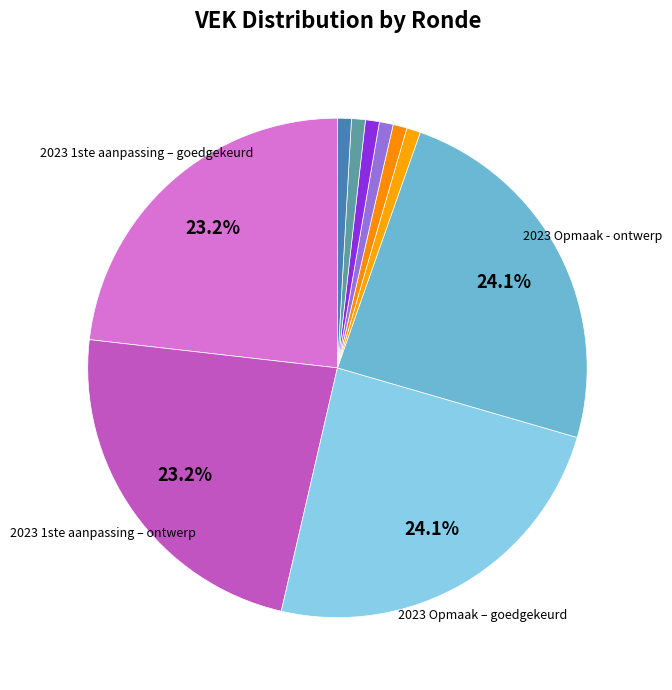

Count the number of slices in the pie.

10